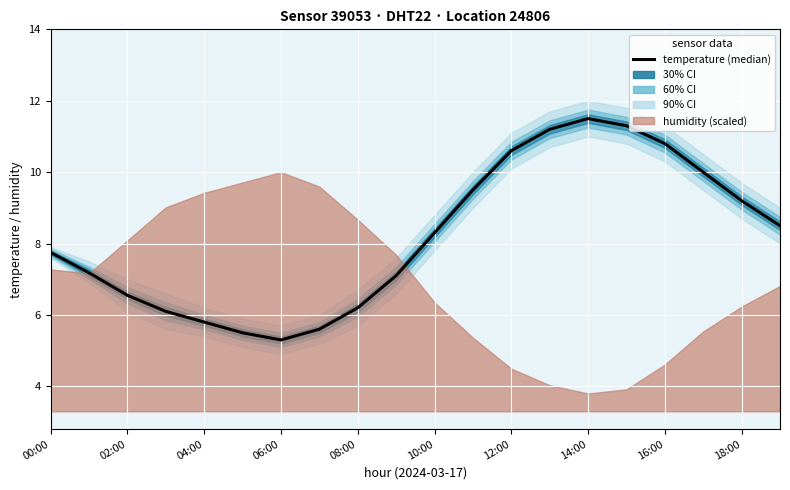

What is the sum of the values at 13 and 14?

22.7